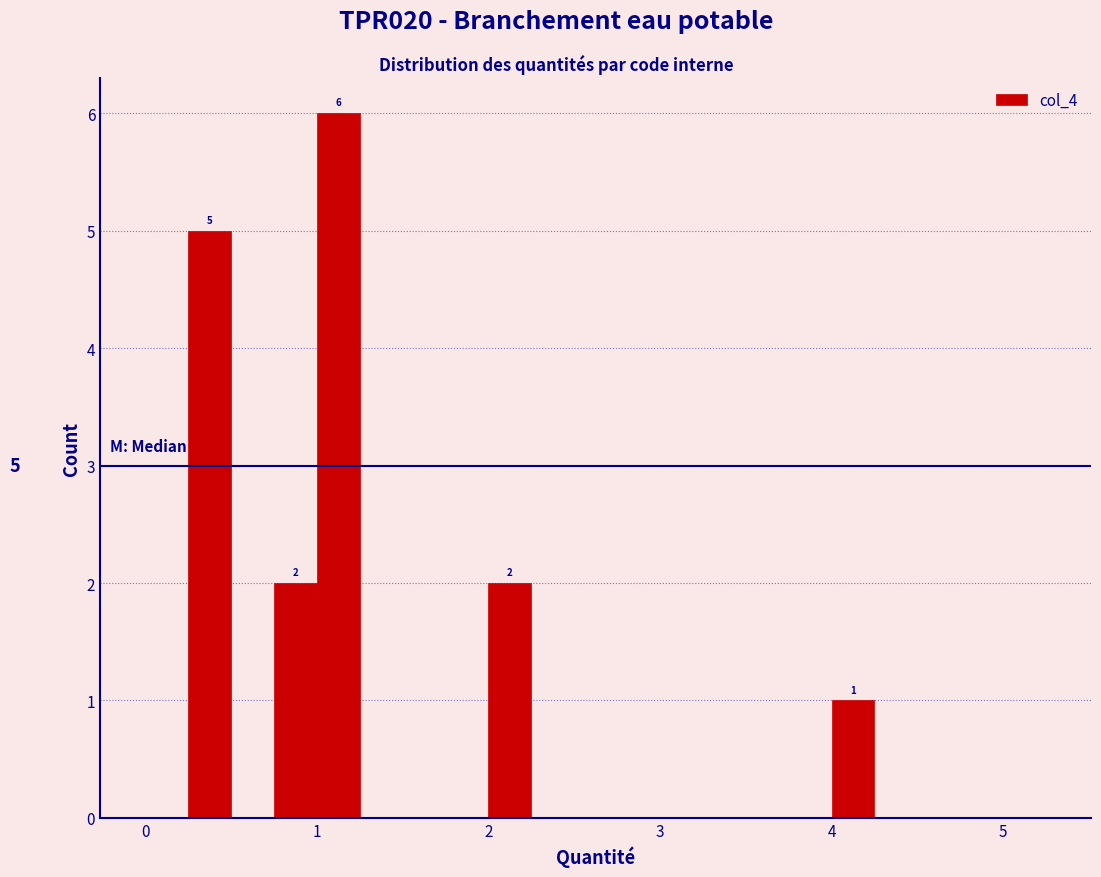

Around what value on the x-axis is the tallest bar? Give the approximate position of its centre, as read against the axis.

1.1